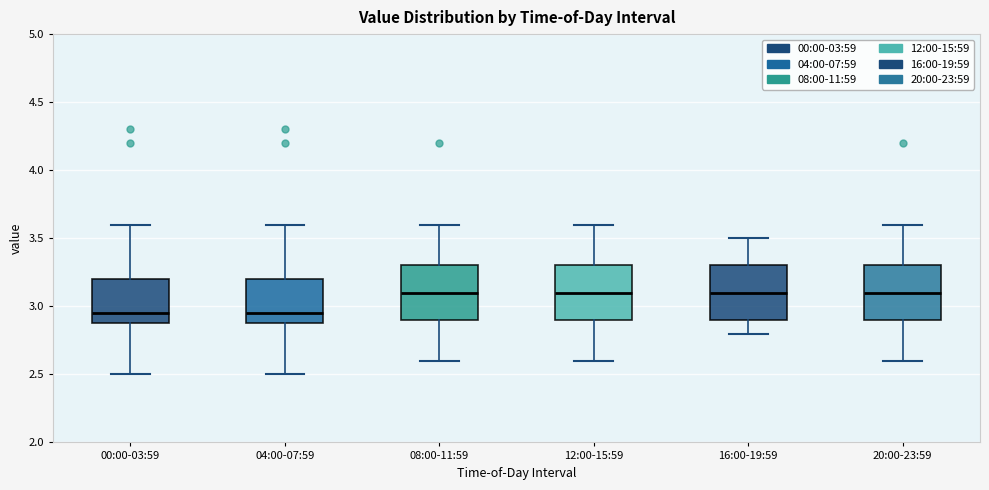

Where does the lower whisker of the box for 08:00-11:59 end on the y-axis? The values are not printed on the chart, so give them approximately, as read against the axis.

2.60